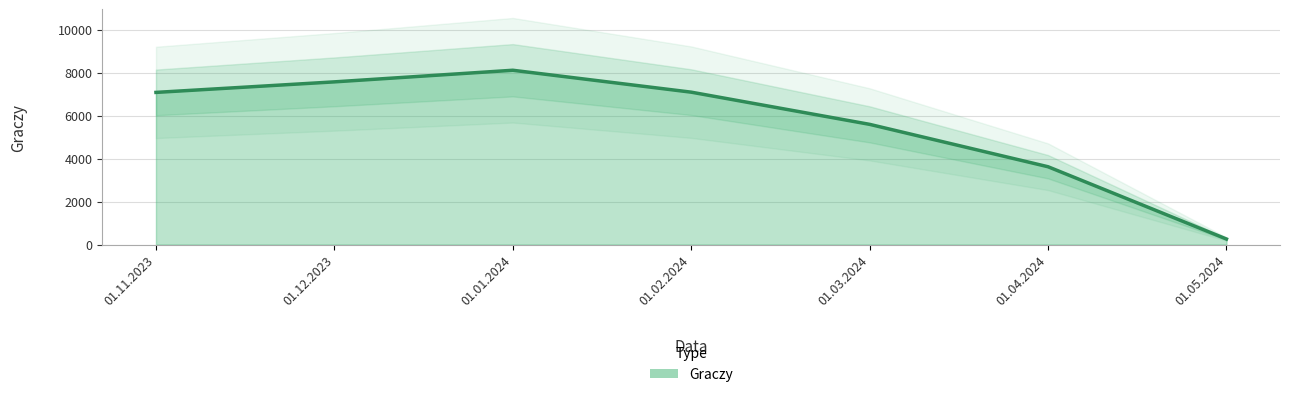

Which has a higher value, 01.11.2023 or 01.01.2024?

01.01.2024